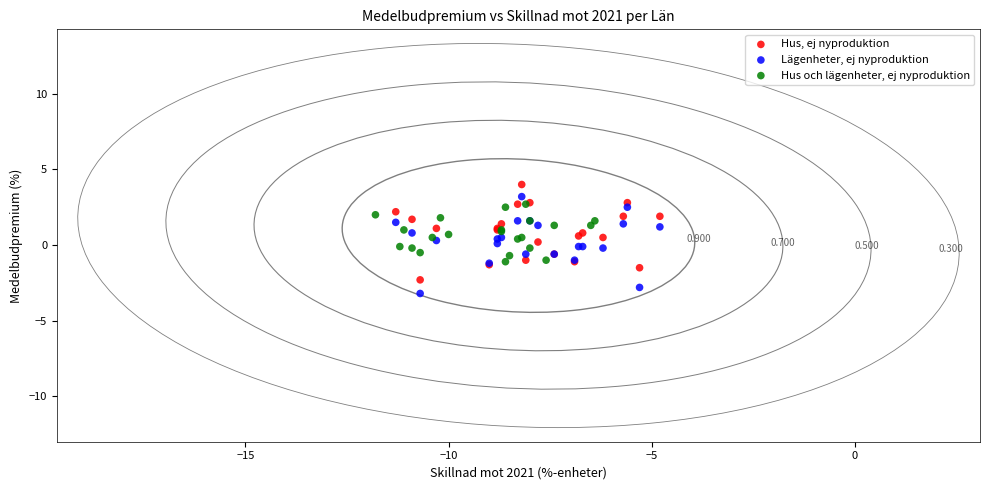

Which series has the widest spread of Y values?

Lägenheter, ej nyproduktion